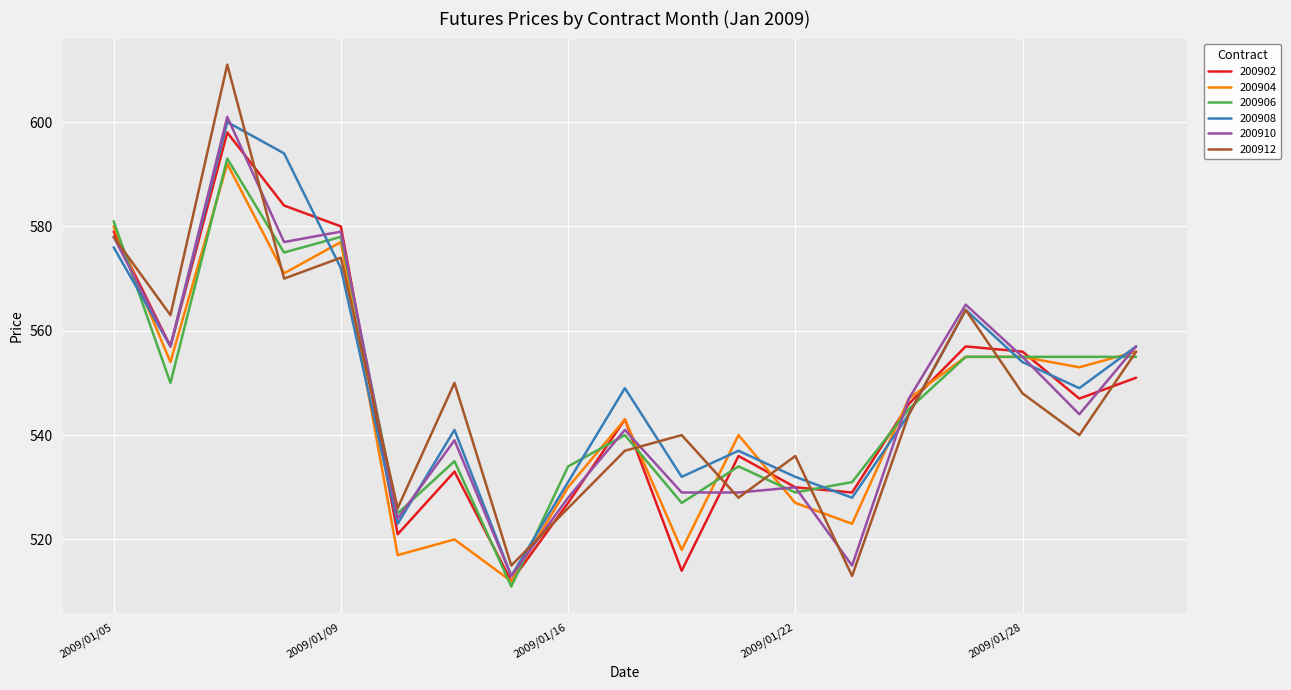

What is the greatest value displayed?

611